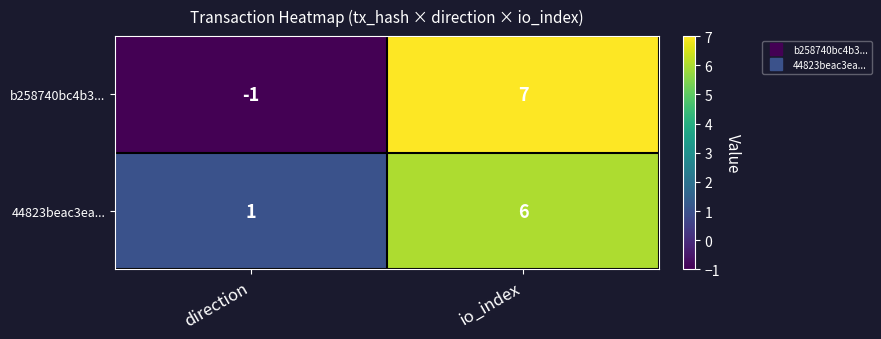

What is the difference between the maximum and minimum values in the b258740bc4b3... series?

8